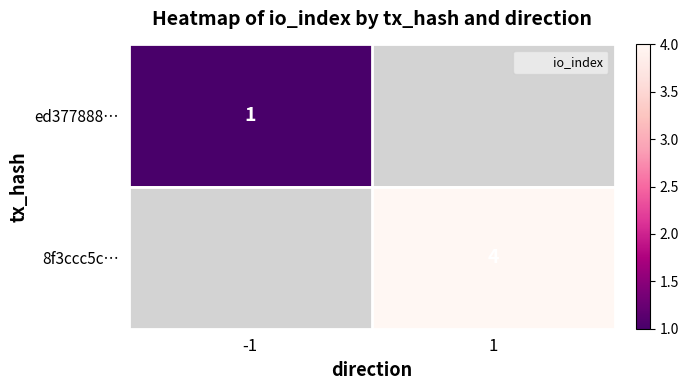

The value of ed377888… at -1 is 0.3. True or false?

False